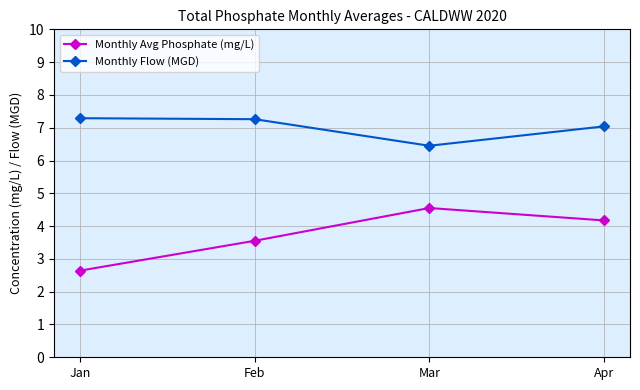

What is the difference between the highest and lowest values at Apr?

2.9